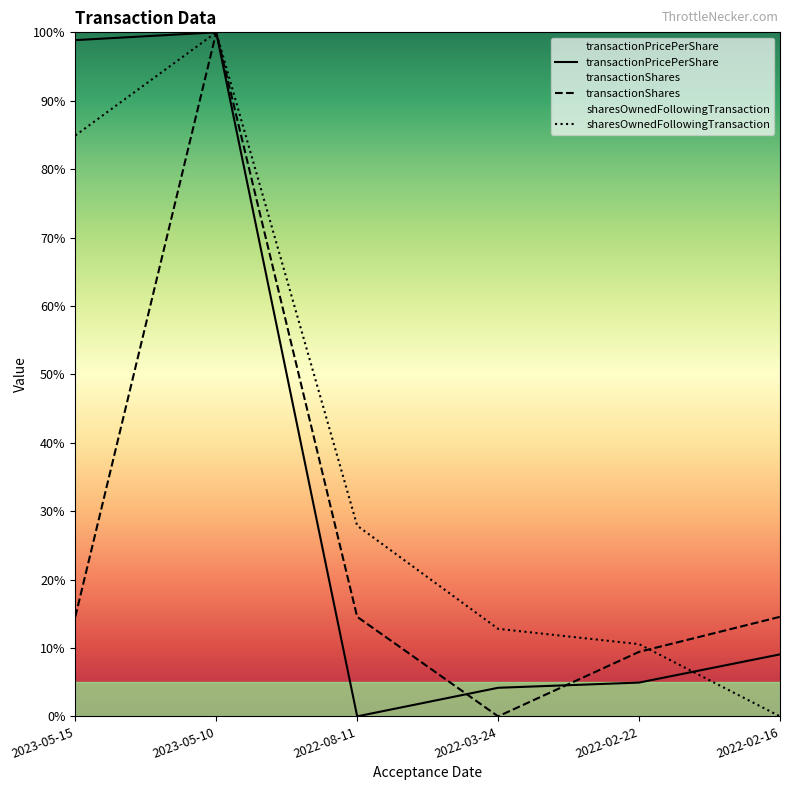

What is the sum of the transactionShares values at 2022-03-24 and 2022-08-11?

14.6